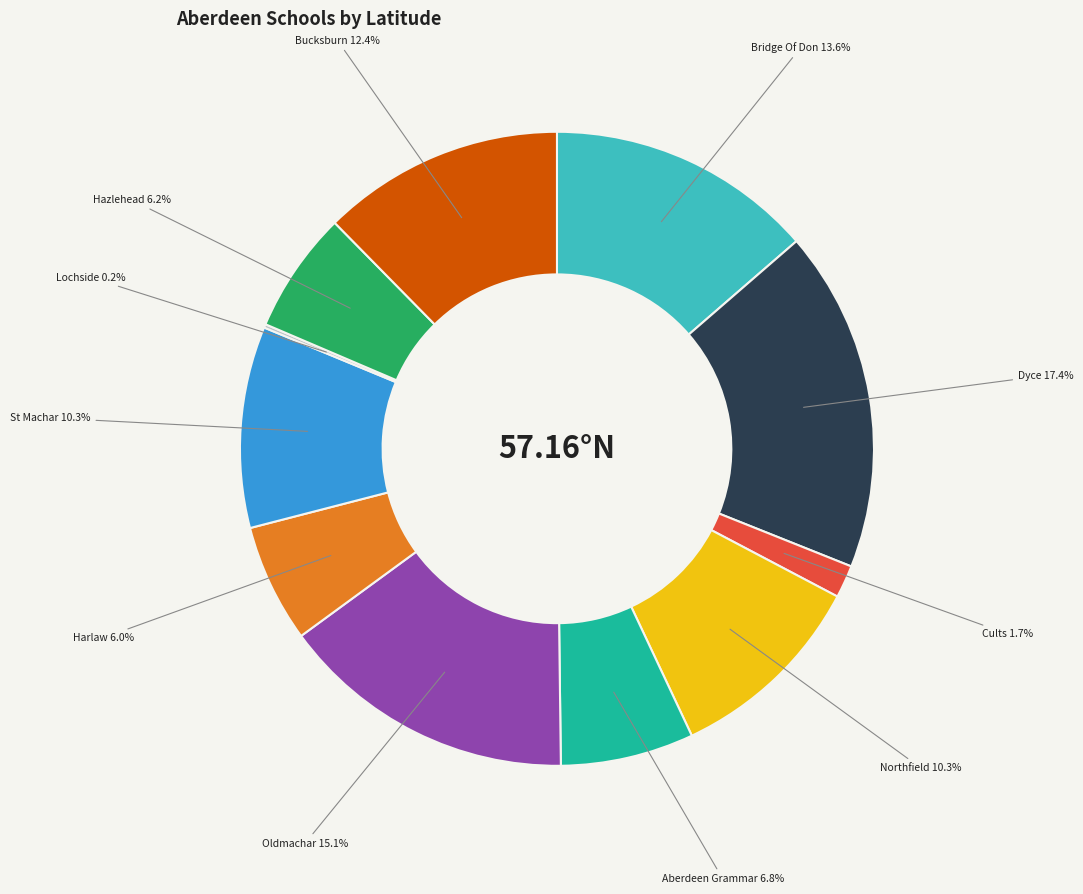

Is there any slice that represents more than half of the pie?

No